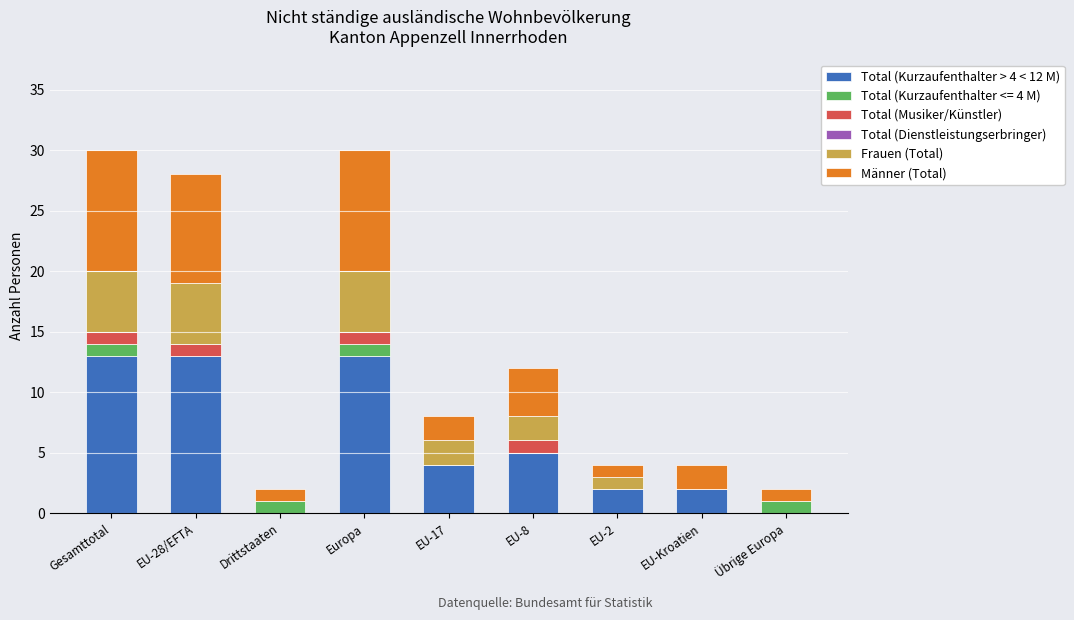

How many categories are shown in the chart?

9